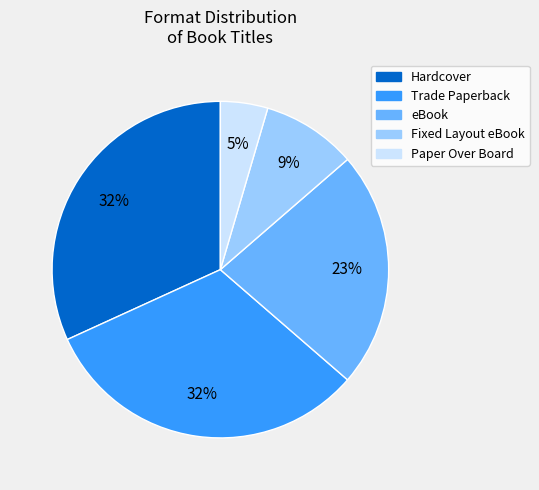

True or false: Fixed Layout eBook accounts for 16% of the total.

False